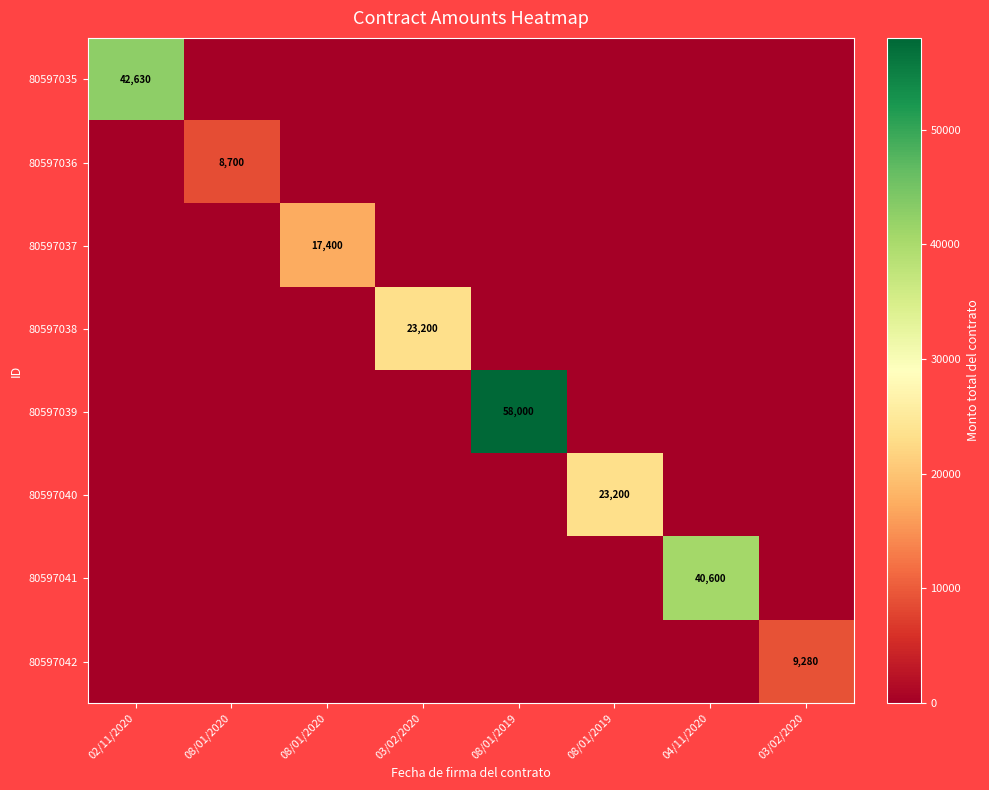

How many distinct data groups are displayed?

8